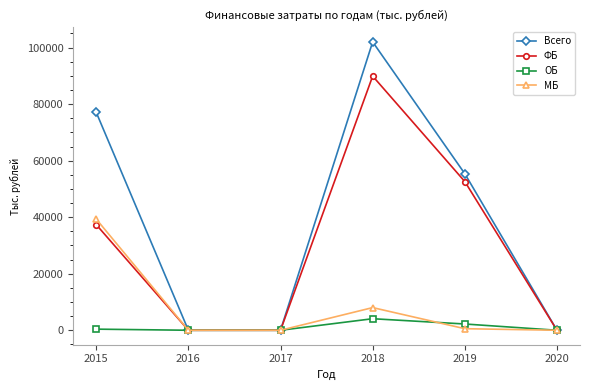

List the series in order of their peak value, highest first.

Всего, ФБ, МБ, ОБ